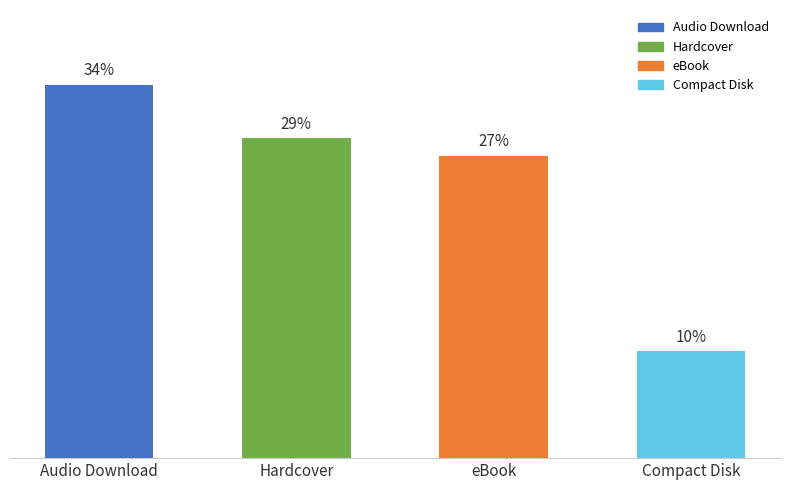

Which label corresponds to the smallest value in the chart?

Compact Disk